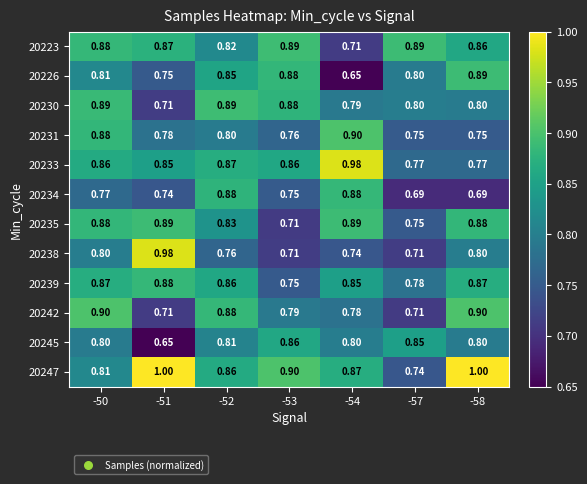

Is the value of 20238 at -57 greater than the value of 20226 at -54?

Yes